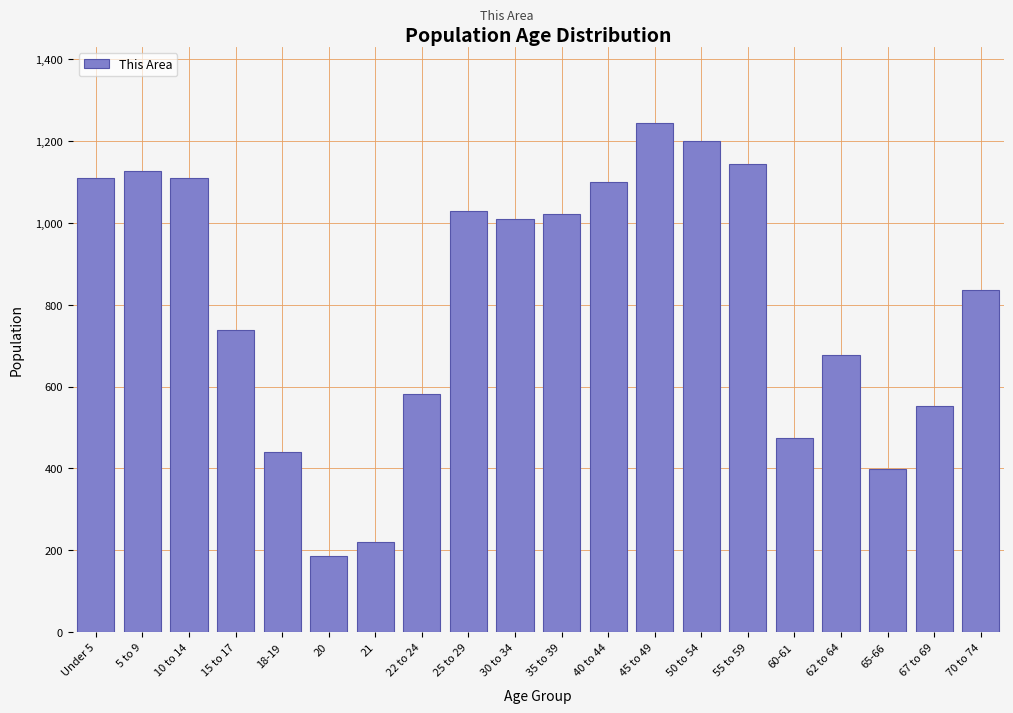

Reading left to right, list all the values displayed in this chart.

1110	1126	1110	739	440	186	220	581	1028	1010	1021	1099	1243	1200	1144	473	677	399	553	835